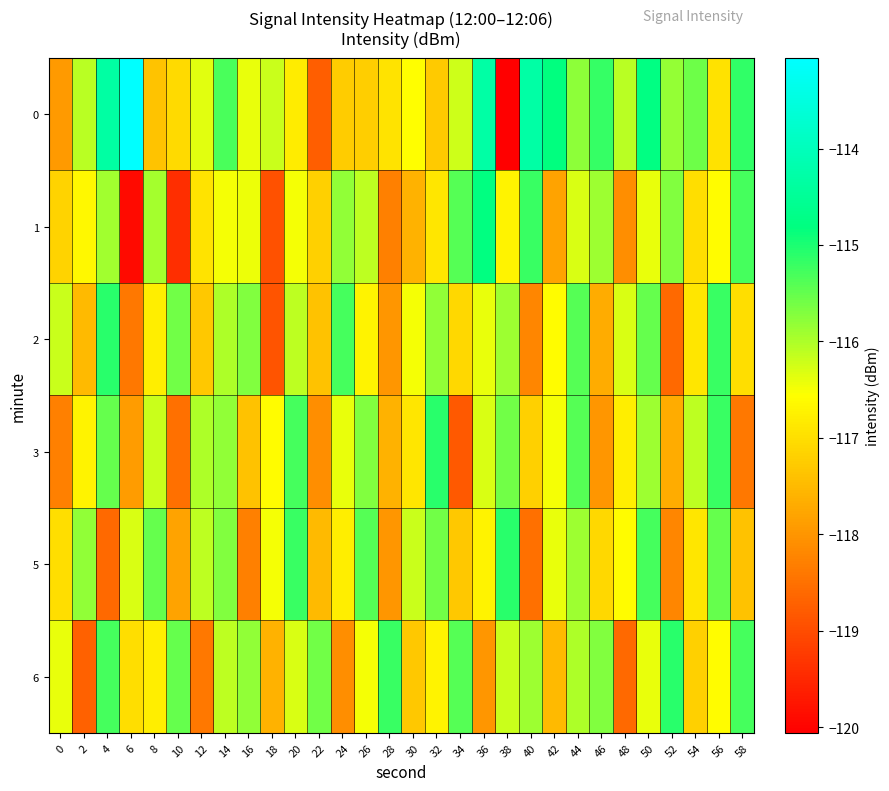

Reading right to left, what are all the values shown in this chart?

0: 58=-115.2	56=-116.9	54=-115.6	52=-115.8	50=-114.8	48=-116.1	46=-115.2	44=-115.8	42=-114.8	40=-114.3	38=-120.1	36=-114.3	34=-116.2	32=-117.3	30=-116.6	28=-116.9	26=-117.2	24=-117.3	22=-118.8	20=-116.8	18=-116.2	16=-116.4	14=-115.3	12=-116.3	10=-117.1	8=-117.4	6=-113.1	4=-114.3	2=-116.1	0=-117.9
1: 58=-115.3	56=-116.6	54=-117.0	52=-115.7	50=-116.4	48=-118.1	46=-115.9	44=-116.3	42=-117.8	40=-115.2	38=-116.7	36=-114.8	34=-115.4	32=-116.9	30=-117.6	28=-118.3	26=-116.1	24=-115.8	22=-117.2	20=-116.5	18=-118.9	16=-116.4	14=-116.5	12=-116.9	10=-119.4	8=-115.9	6=-119.9	4=-115.9	2=-116.6	0=-117.1
2: 58=-117.0	56=-115.2	54=-116.9	52=-118.6	50=-115.5	48=-116.3	46=-117.7	44=-115.4	42=-116.6	40=-118.2	38=-115.9	36=-116.4	34=-117.1	32=-115.8	30=-116.5	28=-118.0	26=-116.7	24=-115.3	22=-117.4	20=-116.1	18=-118.9	16=-115.7	14=-116.0	12=-117.3	10=-115.6	8=-116.8	6=-118.4	4=-115.1	2=-117.5	0=-116.2
3: 58=-118.4	56=-115.2	54=-116.1	52=-117.7	50=-115.9	48=-116.8	46=-118.0	44=-115.4	42=-116.5	40=-117.2	38=-115.6	36=-116.3	34=-118.8	32=-115.1	30=-116.9	28=-117.6	26=-115.7	24=-116.4	22=-118.1	20=-115.3	18=-116.6	16=-117.4	14=-115.8	12=-116.0	10=-118.5	8=-116.2	6=-117.9	4=-115.5	2=-116.7	0=-118.3
5: 58=-117.4	56=-115.5	54=-116.9	52=-118.2	50=-115.3	48=-116.6	46=-117.1	44=-115.9	42=-116.4	40=-118.5	38=-115.1	36=-116.7	34=-117.3	32=-115.6	30=-116.2	28=-118.0	26=-115.4	24=-116.8	22=-117.5	20=-115.2	18=-116.5	16=-118.3	14=-115.7	12=-116.1	10=-117.8	8=-115.5	6=-116.3	4=-118.6	2=-115.8	0=-117.0
6: 58=-115.3	56=-116.6	54=-117.2	52=-115.1	50=-116.4	48=-118.6	46=-115.7	44=-116.0	42=-117.5	40=-115.9	38=-116.2	36=-118.0	34=-115.4	32=-116.7	30=-117.3	28=-115.2	26=-116.5	24=-118.1	22=-115.6	20=-116.3	18=-117.6	16=-115.8	14=-116.1	12=-118.4	10=-115.5	8=-116.8	6=-117.0	4=-115.3	2=-118.7	0=-116.4